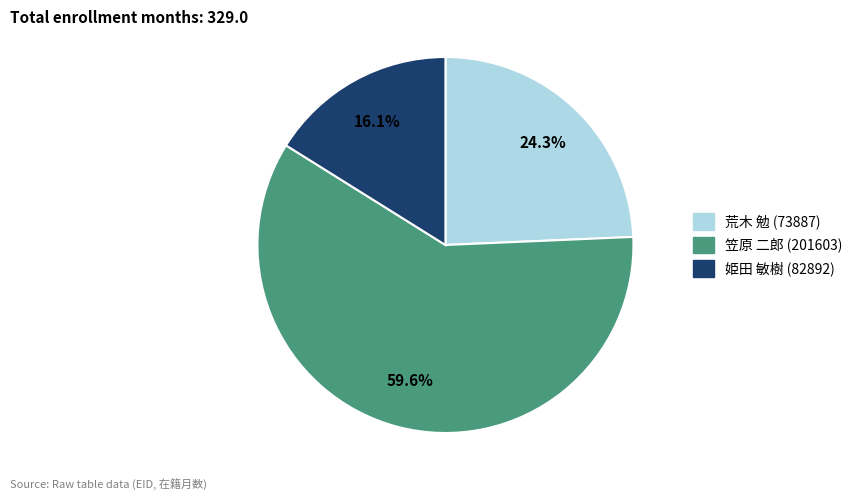

What percentage do 荒木 勉 (73887) and 姫田 敏樹 (82892) together represent?

40.4%